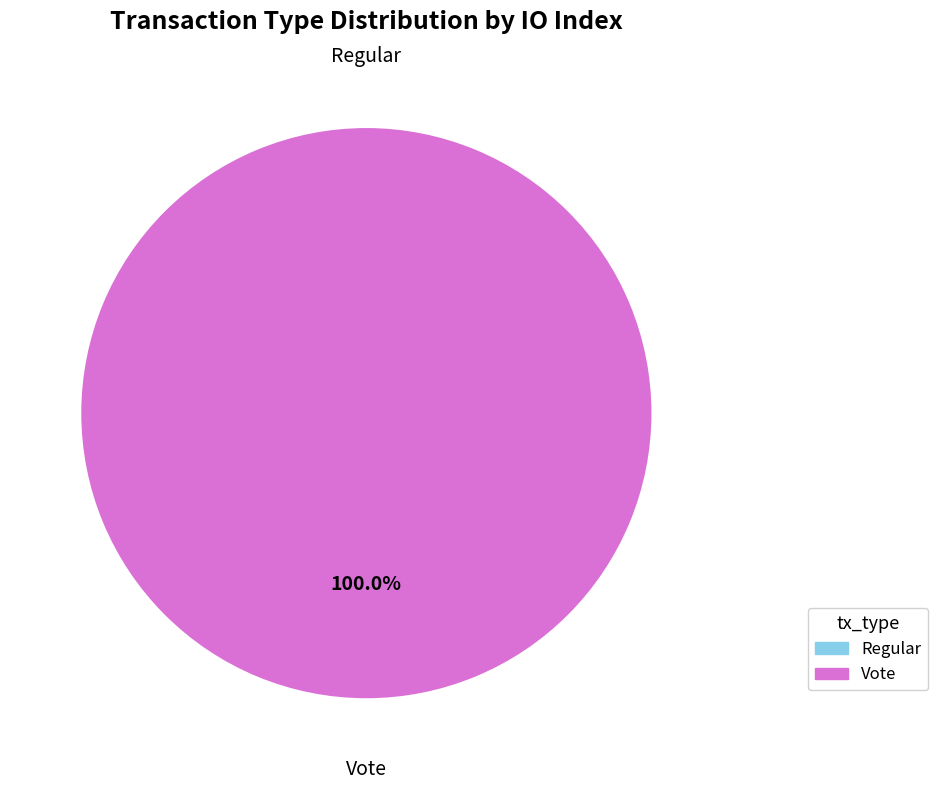

To the nearest percent, what portion does Vote represent?

100%